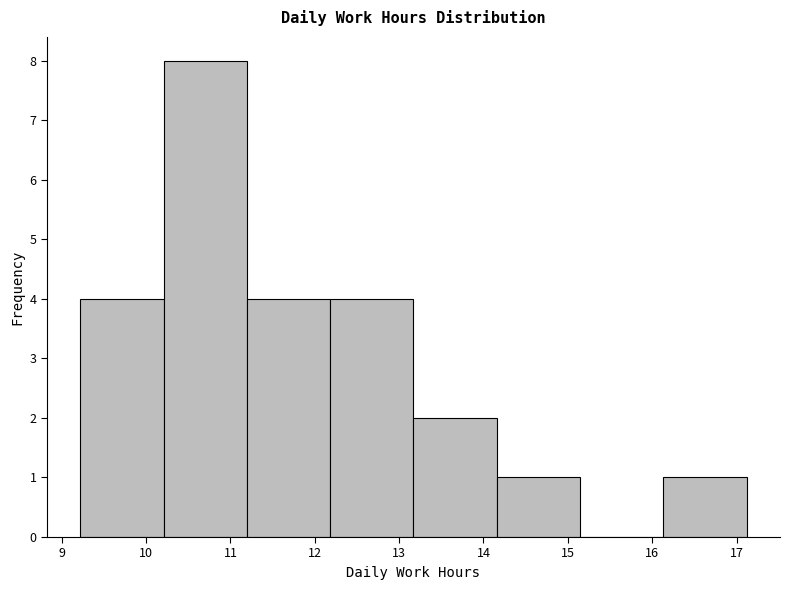

What is the height of the bar covering 11.2 to 12.2 on the x-axis? Neither the bar edges nor the heights are printed on the chart, so give them approximately, as read against the axes.

4